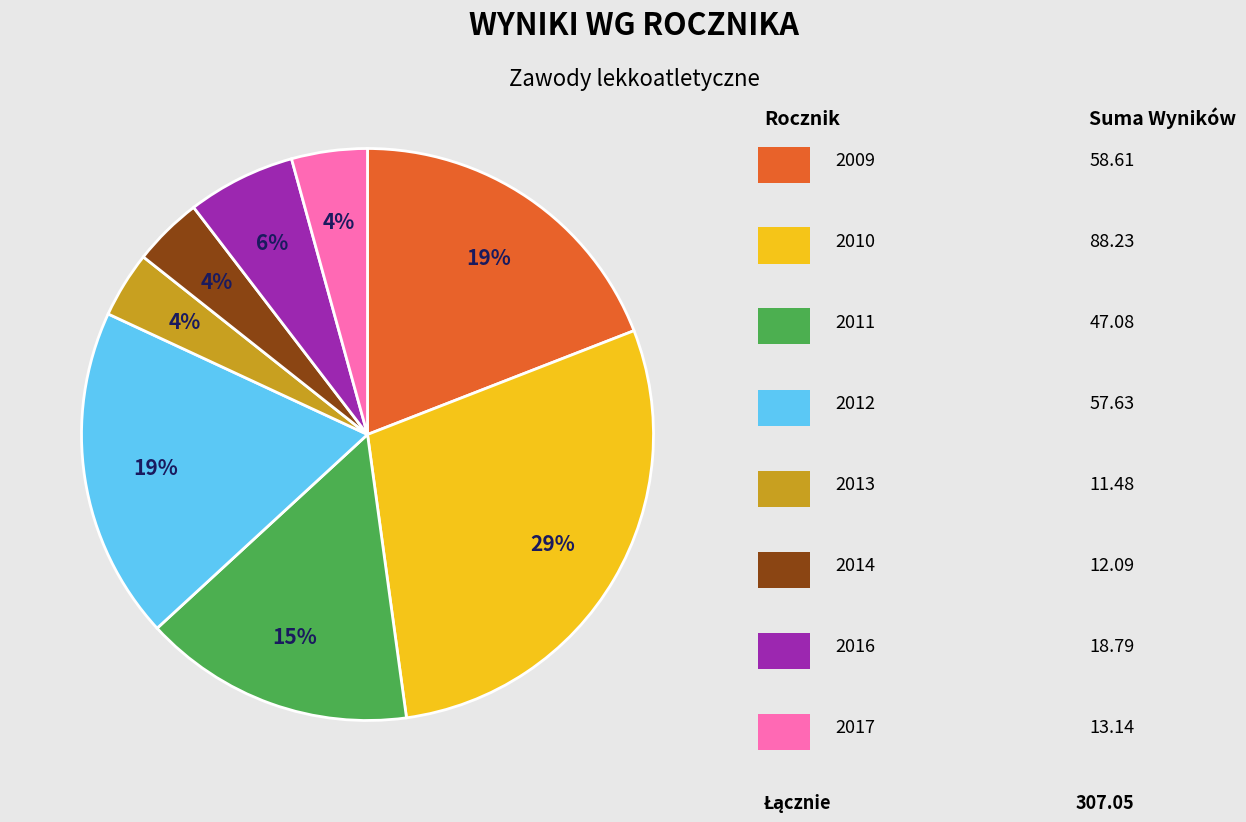

To the nearest percent, what is the average slice percentage?

12%